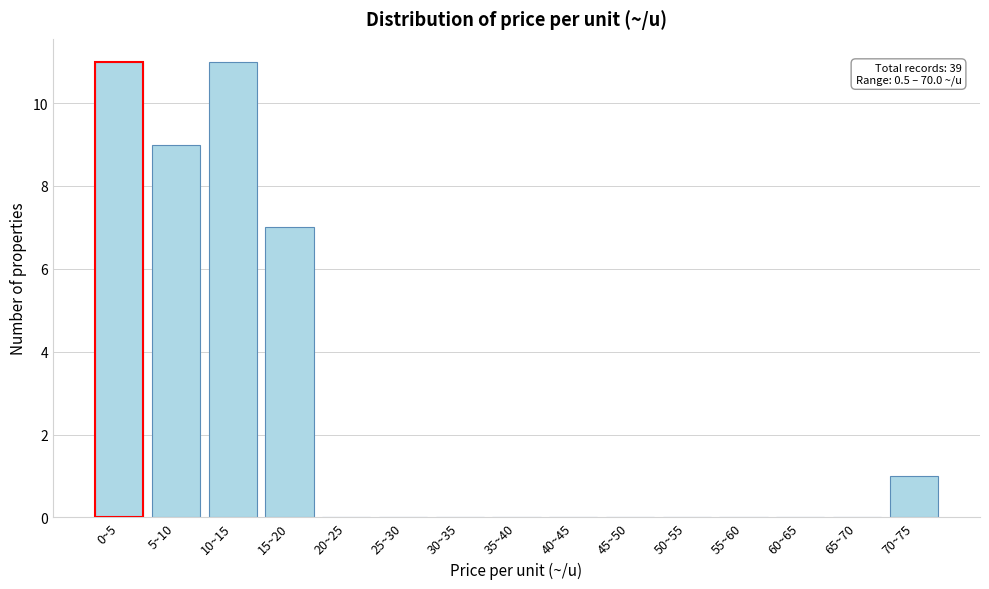

Reading left to right, transcribe all the data shown in this chart.

0~5=11	5~10=9	10~15=11	15~20=7	20~25=0	25~30=0	30~35=0	35~40=0	40~45=0	45~50=0	50~55=0	55~60=0	60~65=0	65~70=0	70~75=1